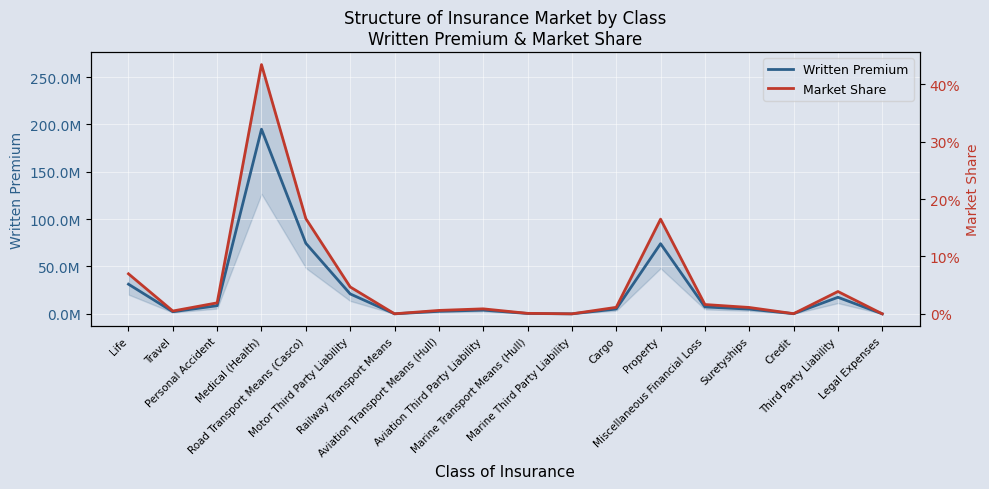

Rank the series by their maximum value, from highest to lowest.

Written Premium, Market Share